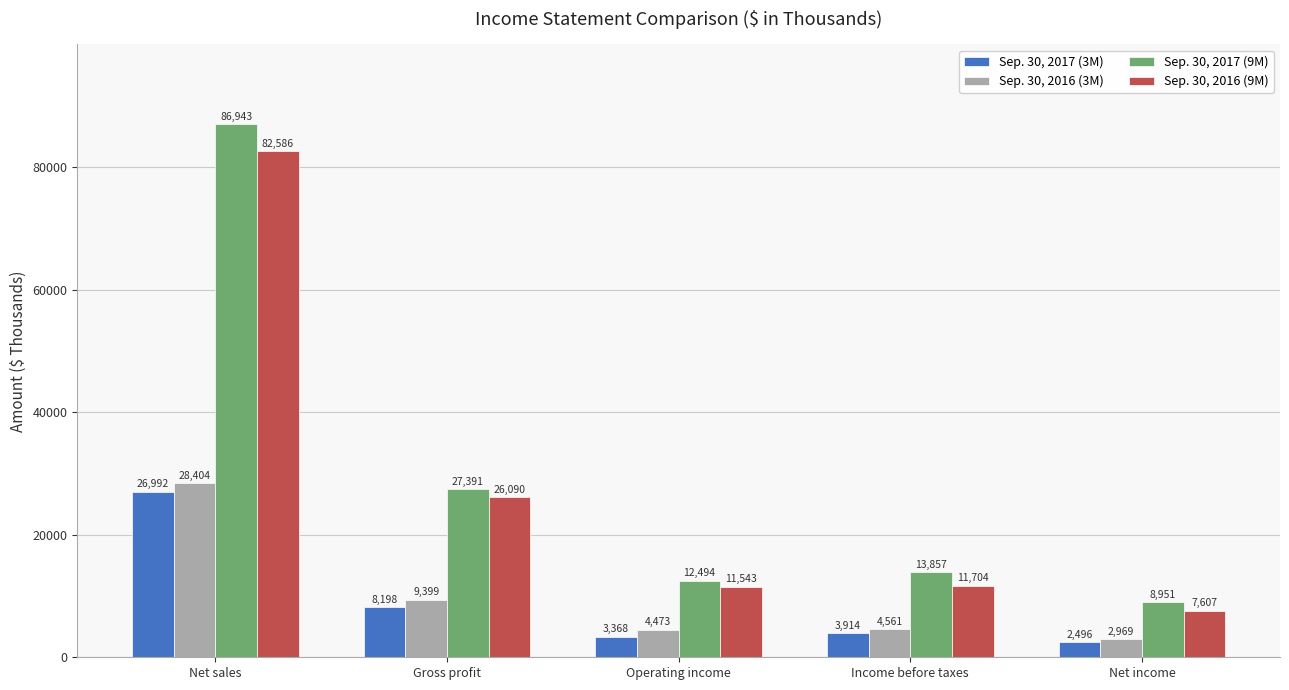

List the series in order of their peak value, highest first.

Sep. 30, 2017 (9M), Sep. 30, 2016 (9M), Sep. 30, 2016 (3M), Sep. 30, 2017 (3M)